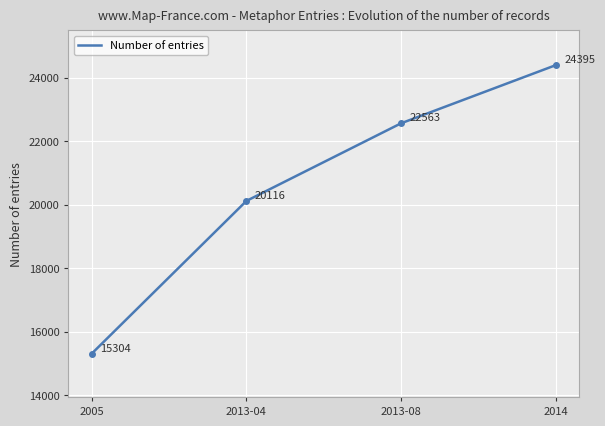

What is the ratio of the value at 2014 to the value at 2013-08?

1.1